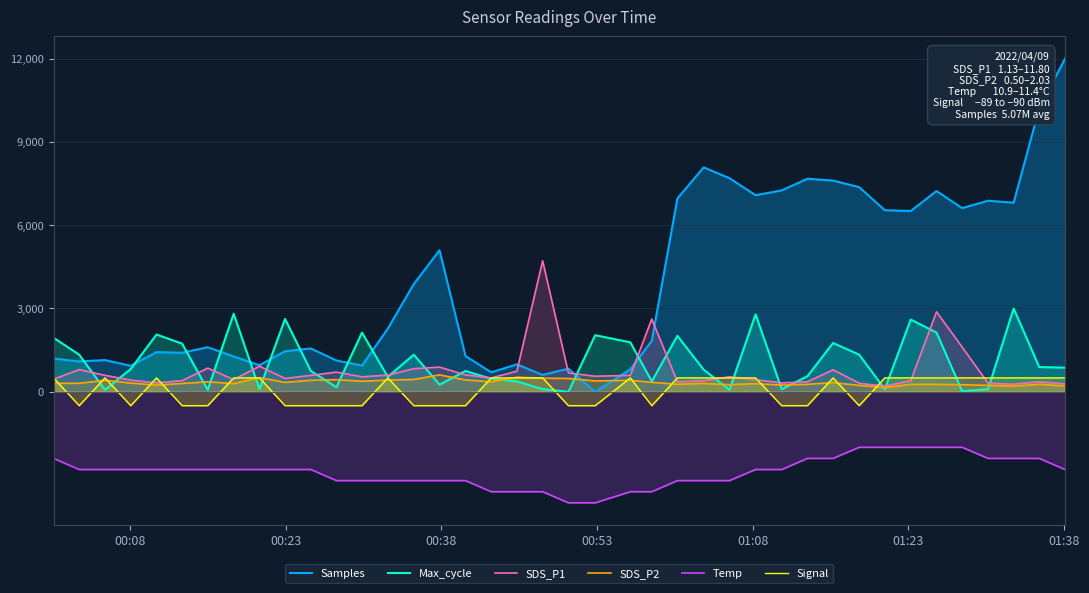

Which series has the largest range (max minus min)?

Samples